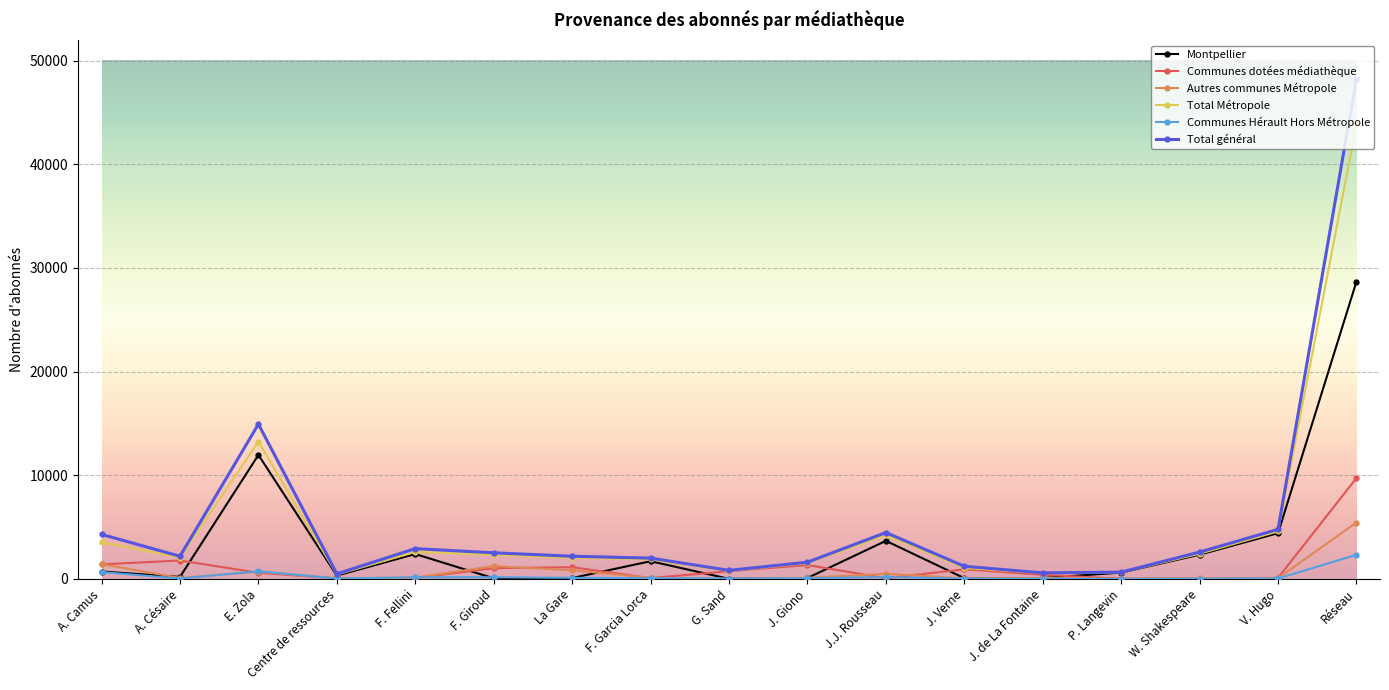

What is the lowest value of the Communes Hérault Hors Métropole series?

1